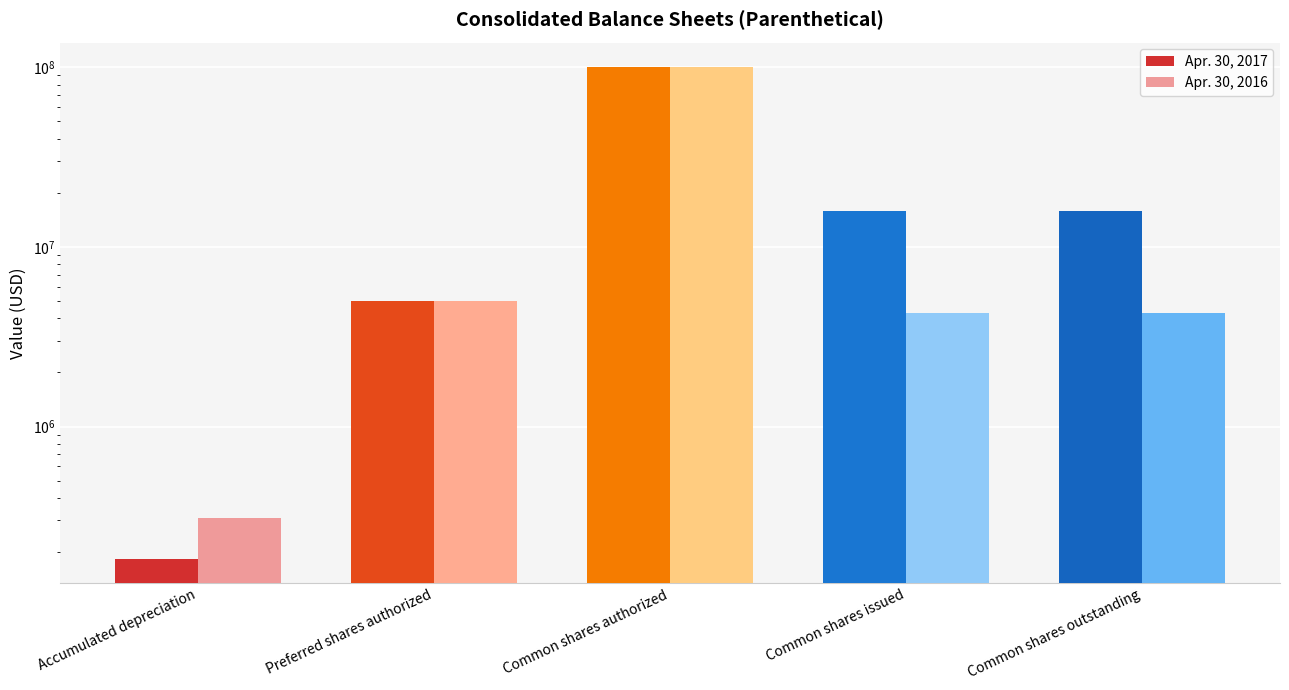

What is the label of the 3rd bar from the left?

Common shares authorized